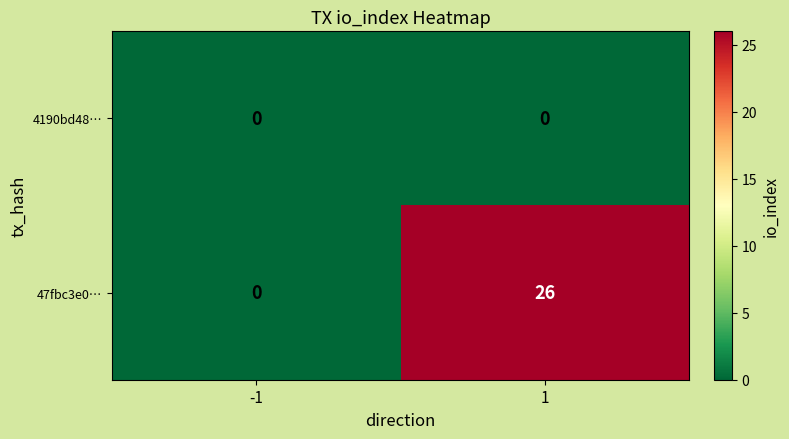

List the series in order of their peak value, lowest first.

4190bd48…, 47fbc3e0…